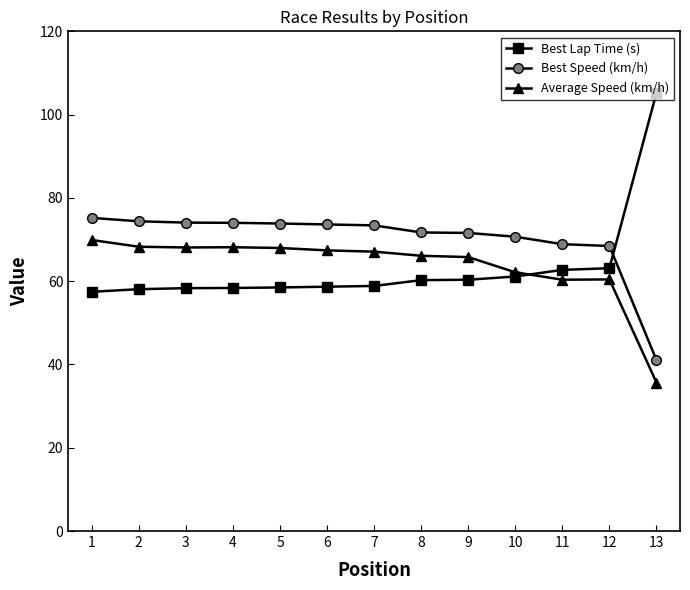

What is the value of the Best Speed (km/h) point at the 11th from the left?

68.9